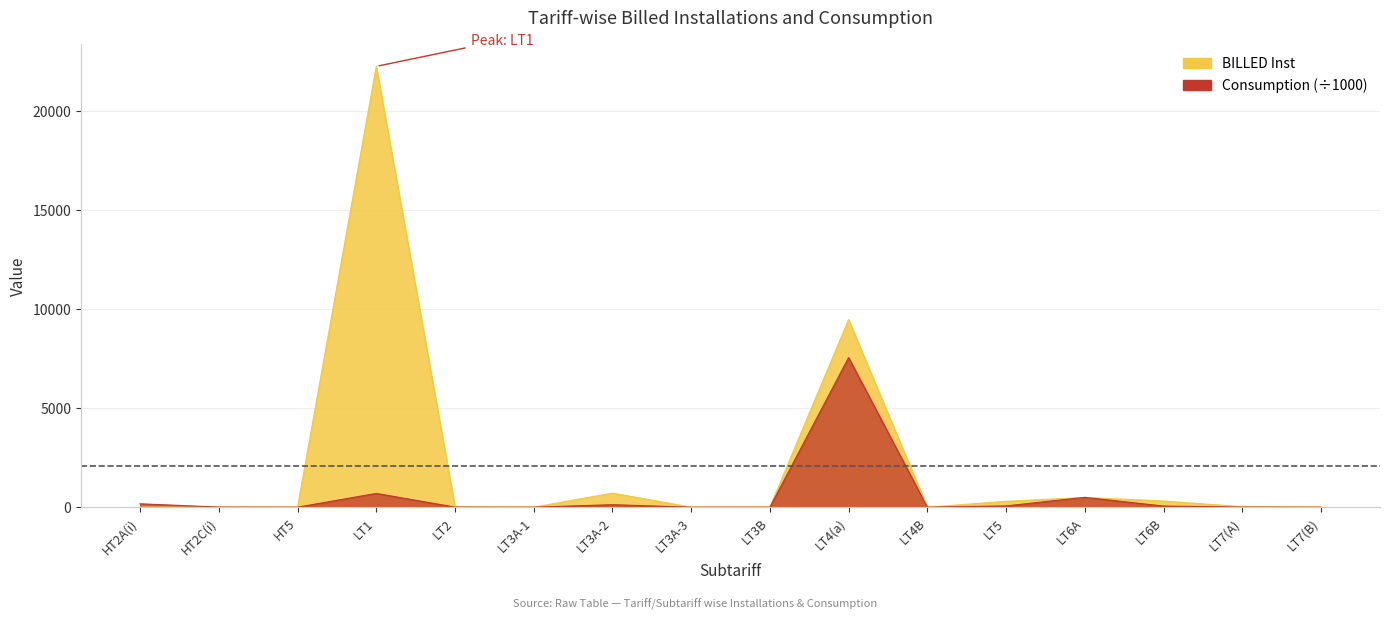

True or false: Consumption and BILLED Inst cross at least once.

True